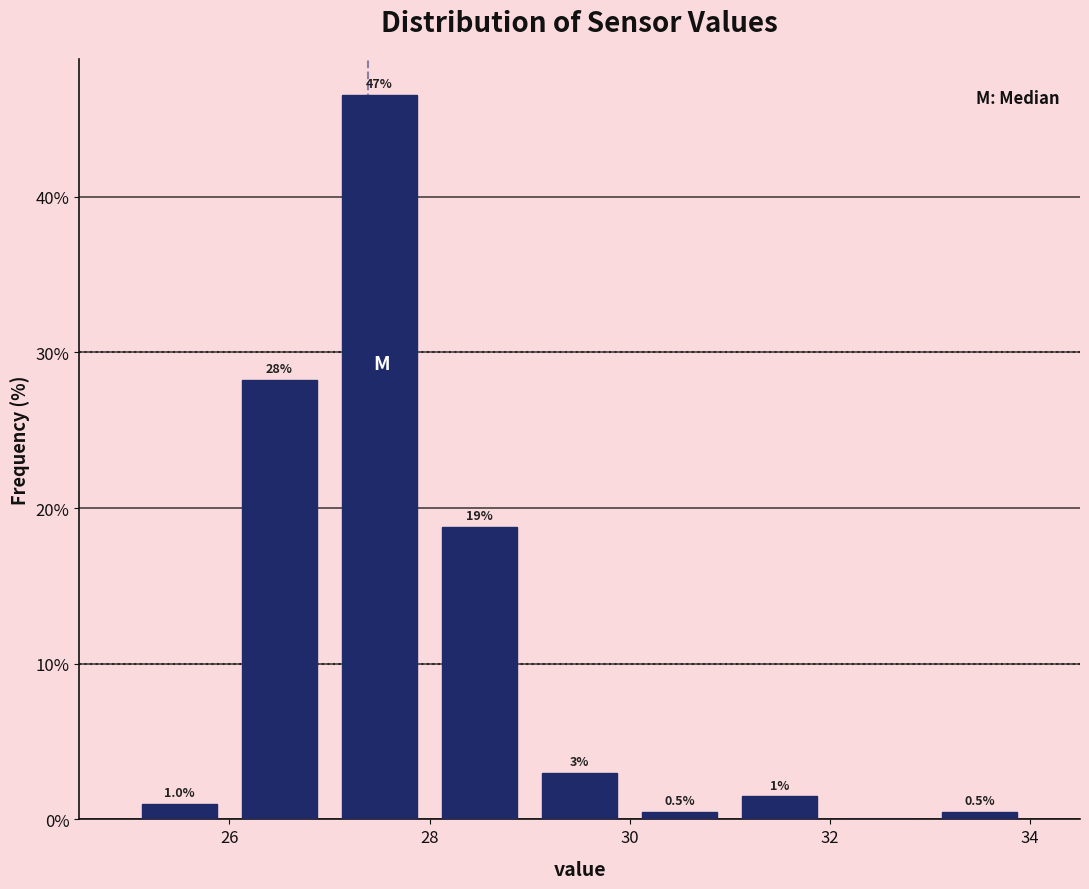

Which range on the x-axis has the tallest bar?

27 to 28